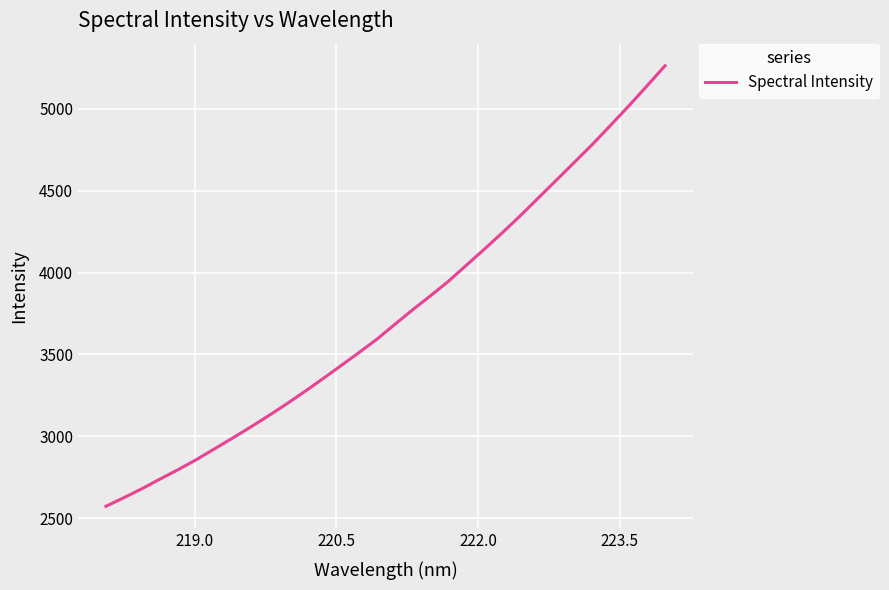

Count the number of data series in this chart.

1